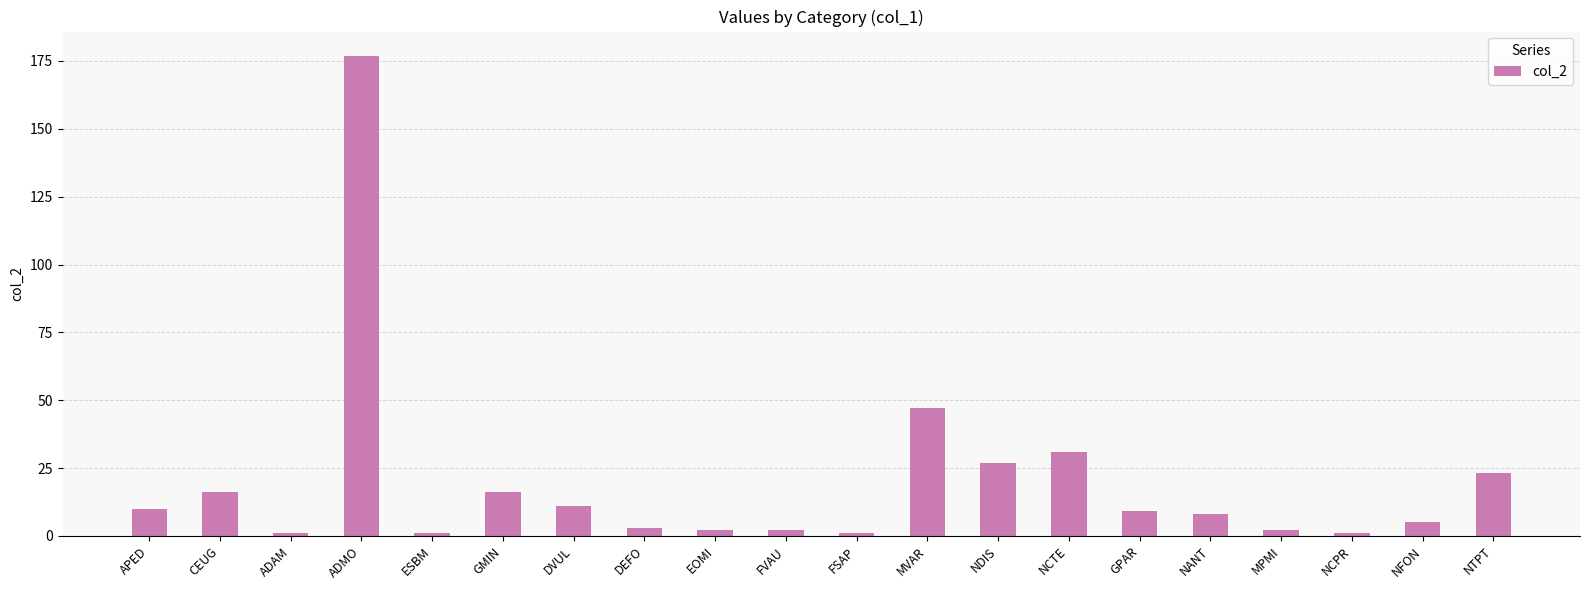

What is the average value?

20